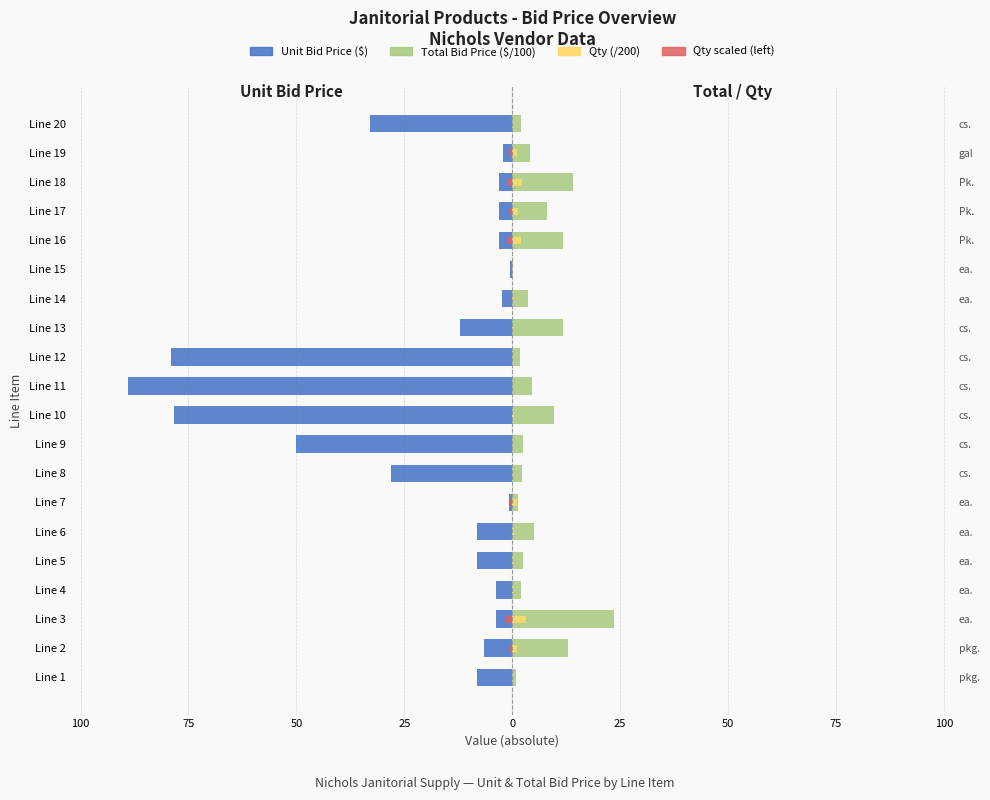

How many bars are there in total?

80